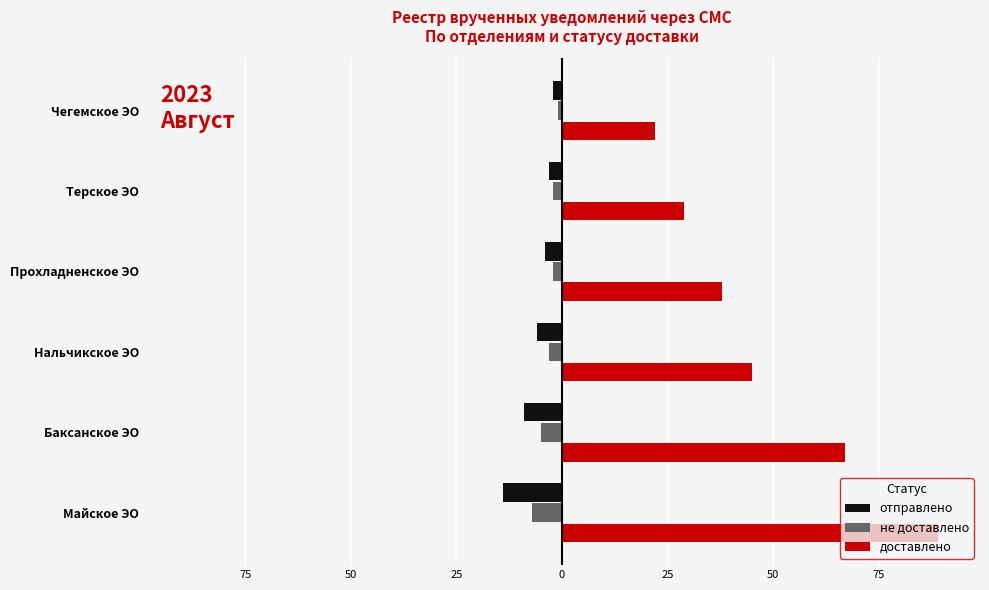

What is the average value of the отправлено series?

-6